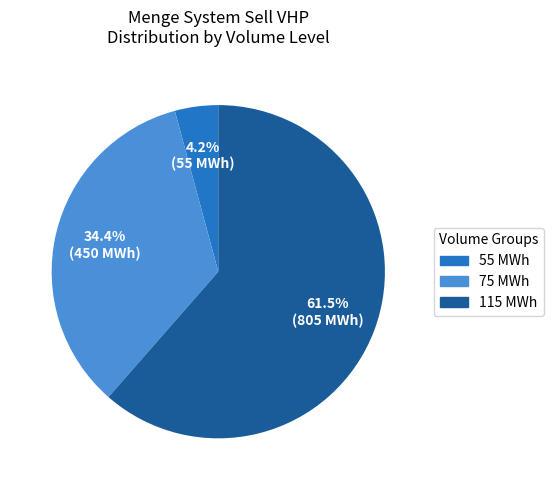

How many slices are in this pie chart?

3